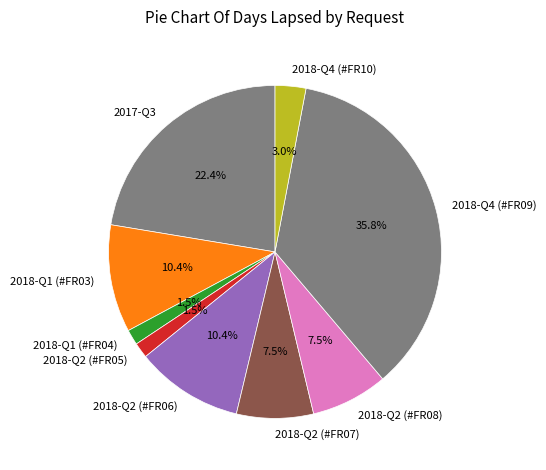

Which slice is the largest?

2018-Q4 (#FR09)